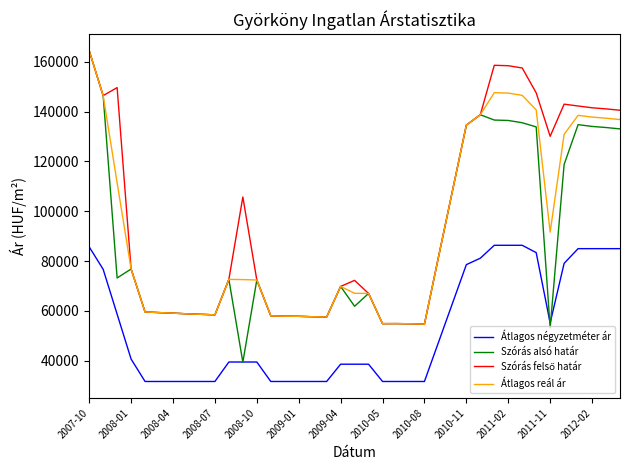

What is the minimum value for Átlagos négyzetméter ár?

31666